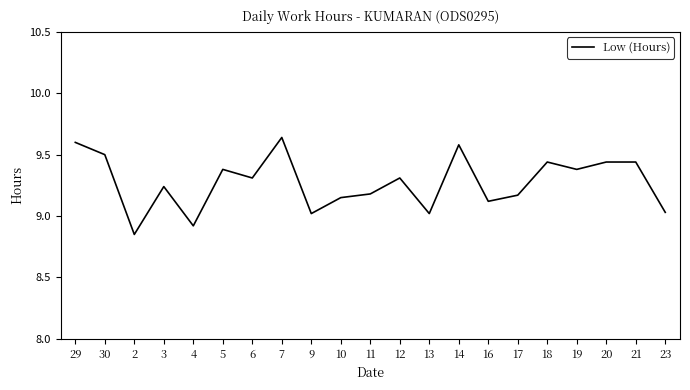

What is the approximate value at 4?

8.9